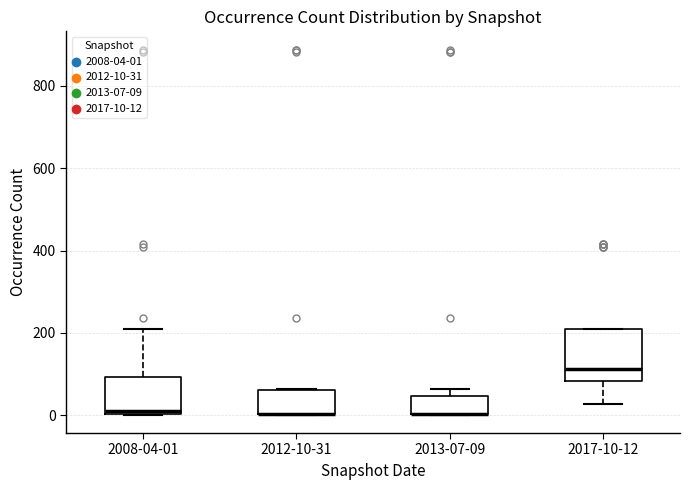

Where is the upper edge of the box for 2012-10-31 on the y-axis? The values are not printed on the chart, so give them approximately, as read against the axis.

60